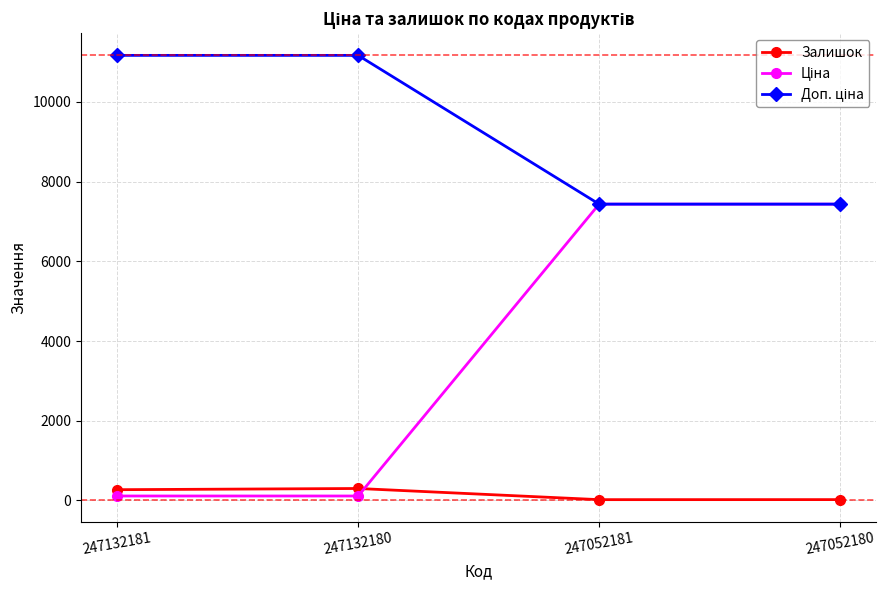

What is the greatest value displayed?

11169.0